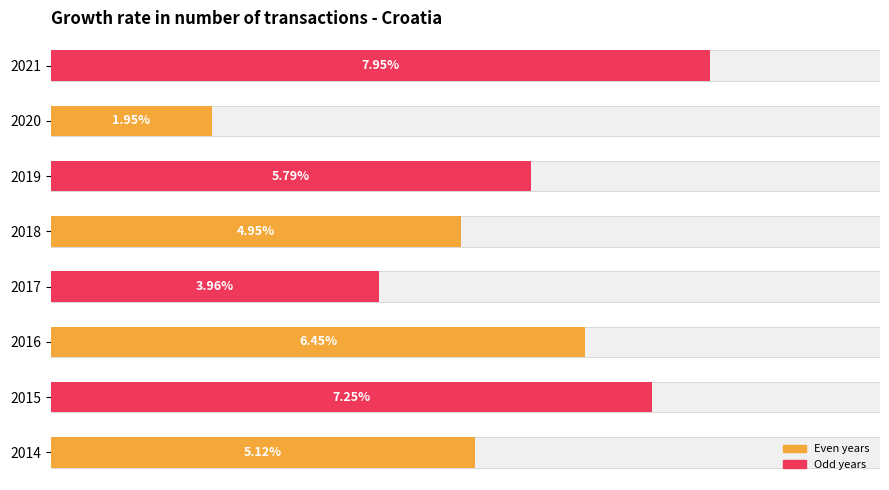

What is the smallest value displayed?

1.9